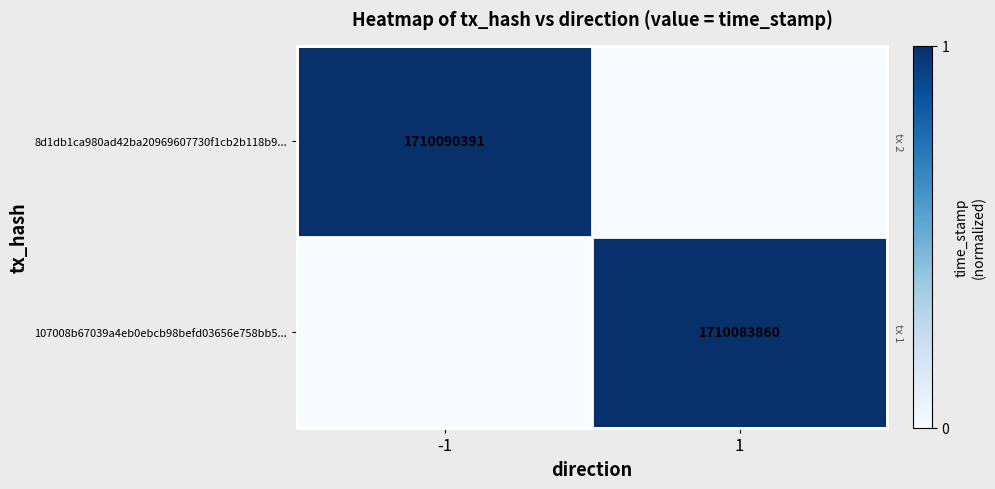

Is it true that 107008b67039a4eb0ebcb98befd03656e758bb5... equals 749404299 at 1?

False